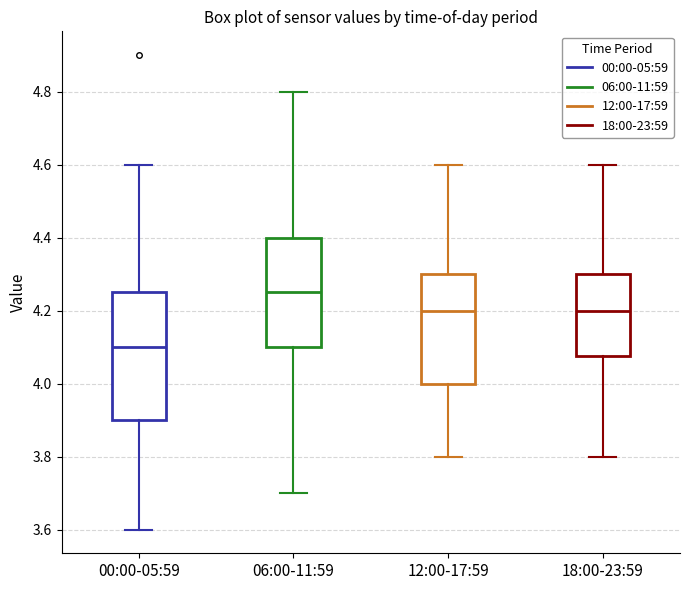

Which box has the highest median line?

06:00-11:59